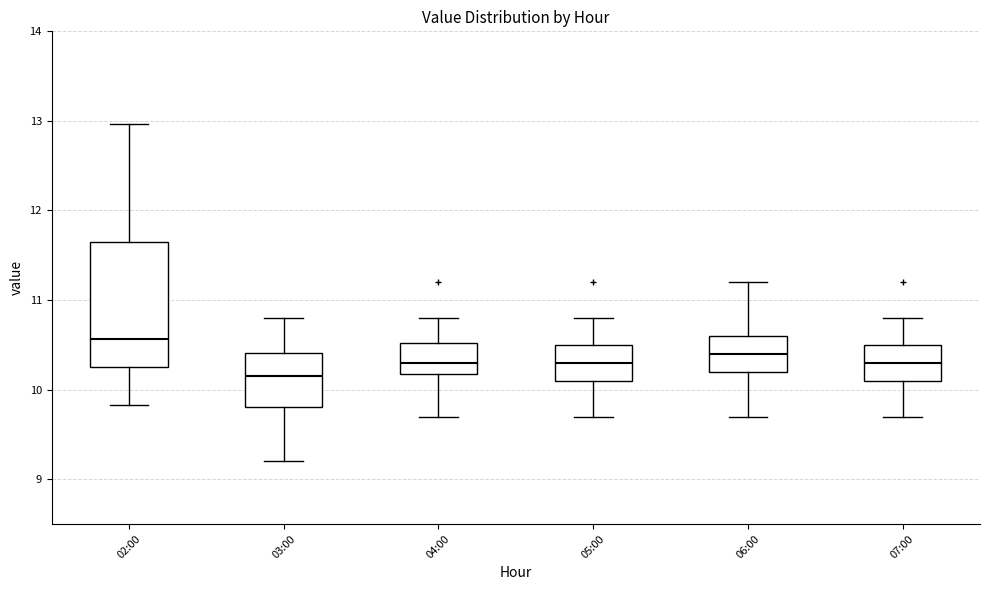

Reading left to right, transcribe this box plot: for each box, give where its median line is, the range the box spans, and where its two whiskers end, as read against the y-axis. The values are not printed on the chart, so give them approximately, as read against the axis.

02:00: median 10.6, box 10.3 to 11.7, whiskers 9.8 to 13.0
03:00: median 10.2, box 9.8 to 10.4, whiskers 9.2 to 10.8
04:00: median 10.3, box 10.2 to 10.5, whiskers 9.7 to 10.8
05:00: median 10.3, box 10.1 to 10.5, whiskers 9.7 to 10.8
06:00: median 10.4, box 10.2 to 10.6, whiskers 9.7 to 11.2
07:00: median 10.3, box 10.1 to 10.5, whiskers 9.7 to 10.8